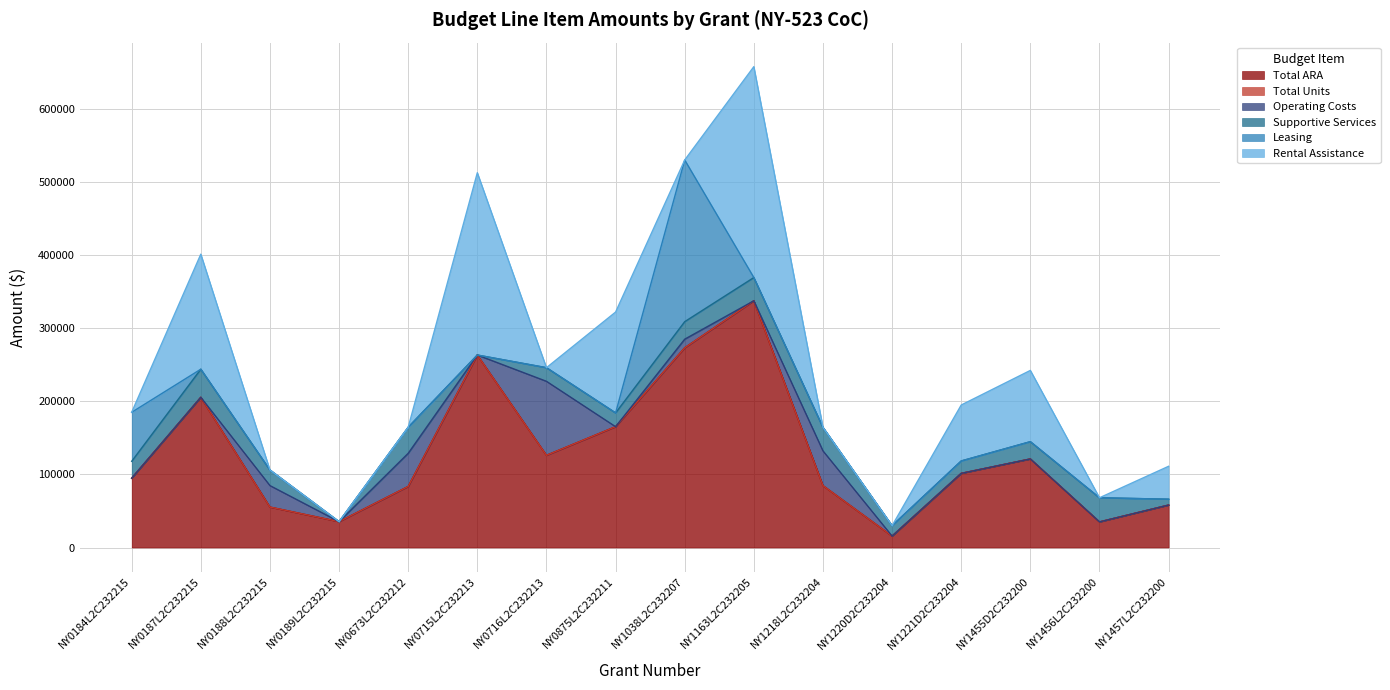

How many data points in Total Units are above 0?

7